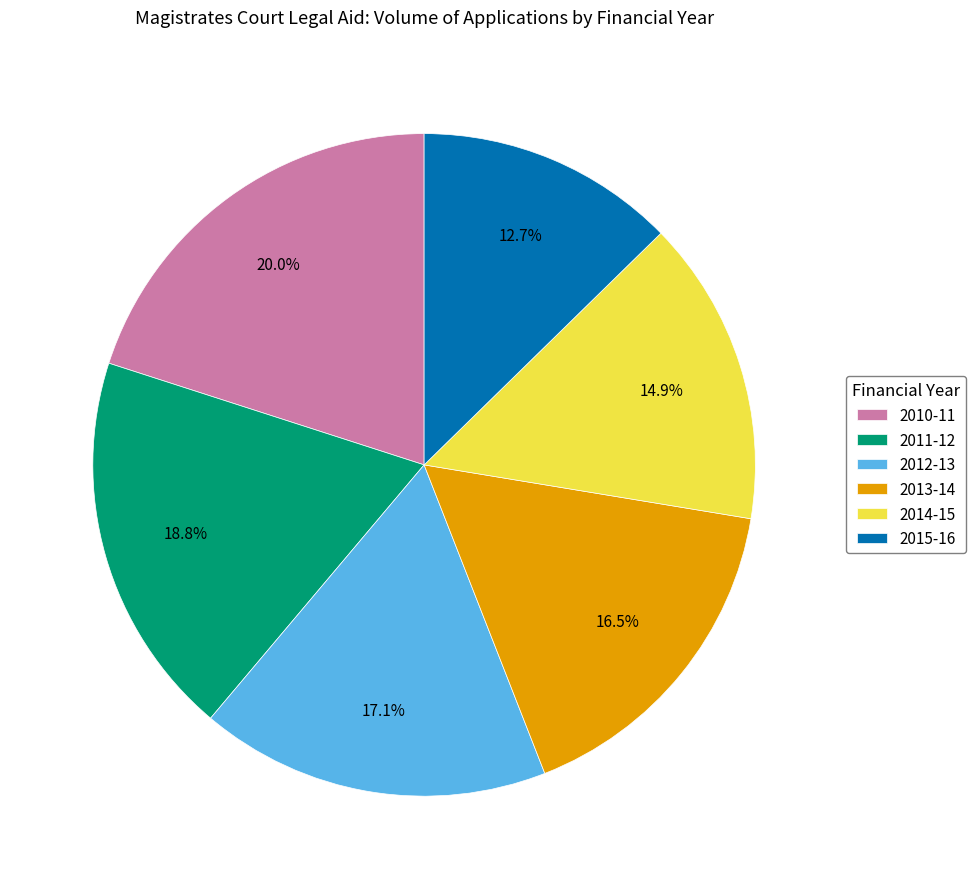

What portion of the pie excludes 2014-15?

85.1%